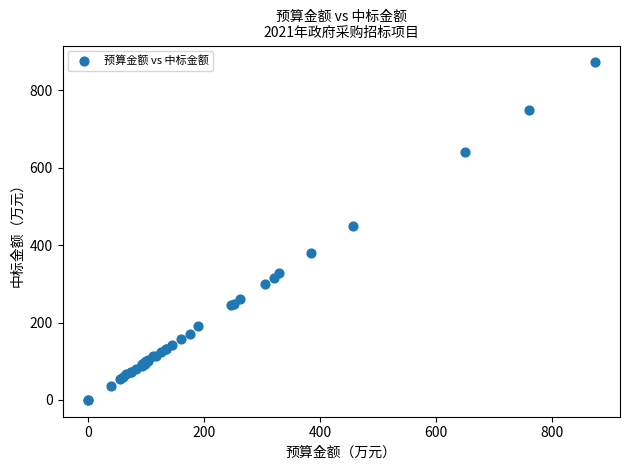

What Y value in the scatter plot is closest to 436?

450.2